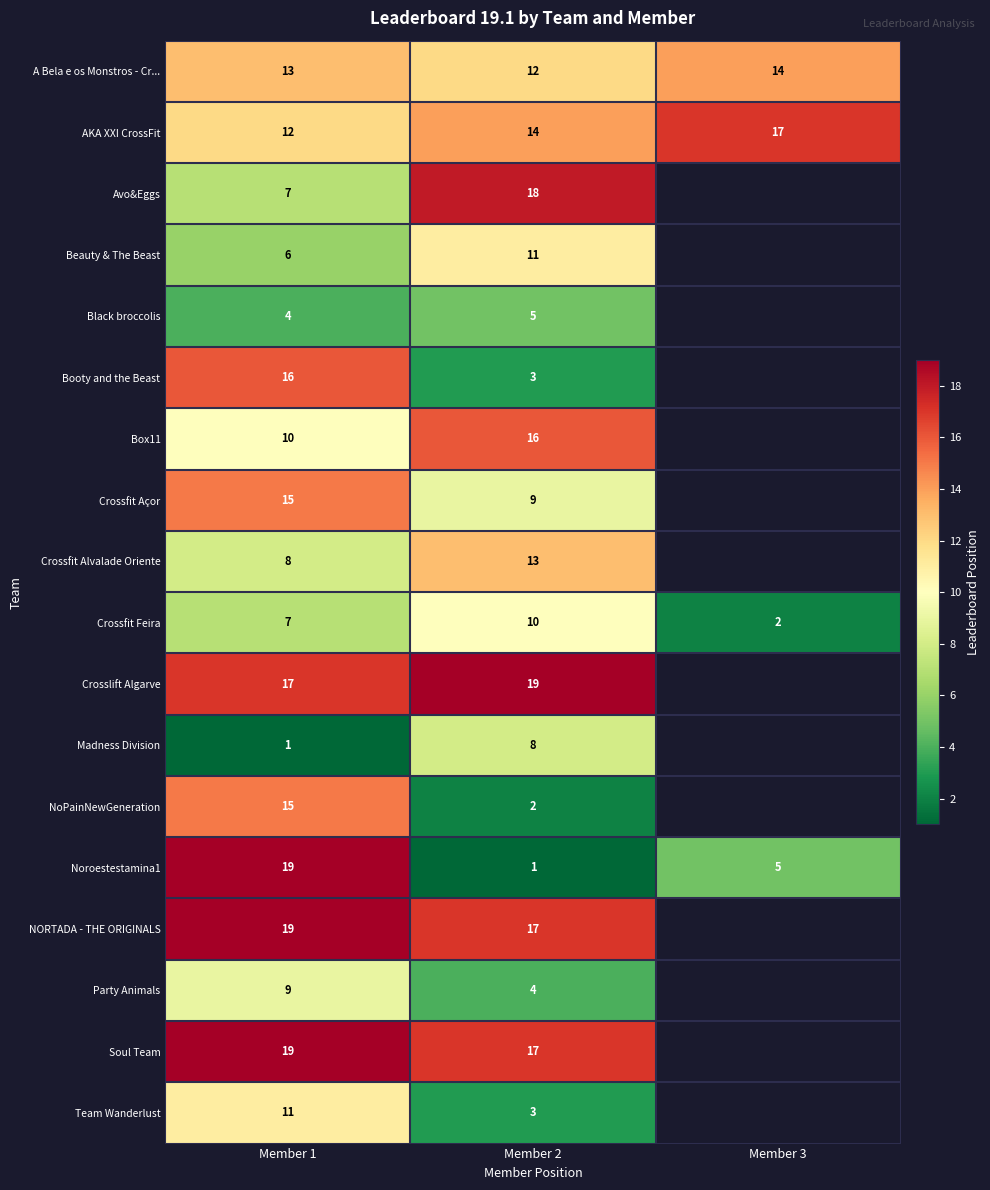

What is the sum of the Soul Team values at Member 1 and Member 2?

36